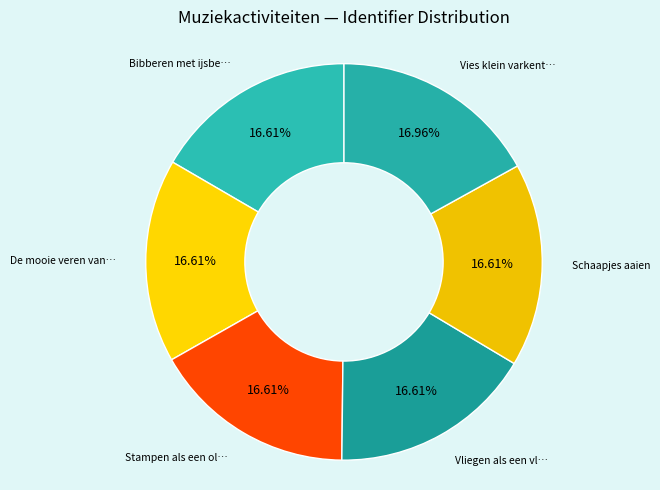

How many slices are in this pie chart?

6